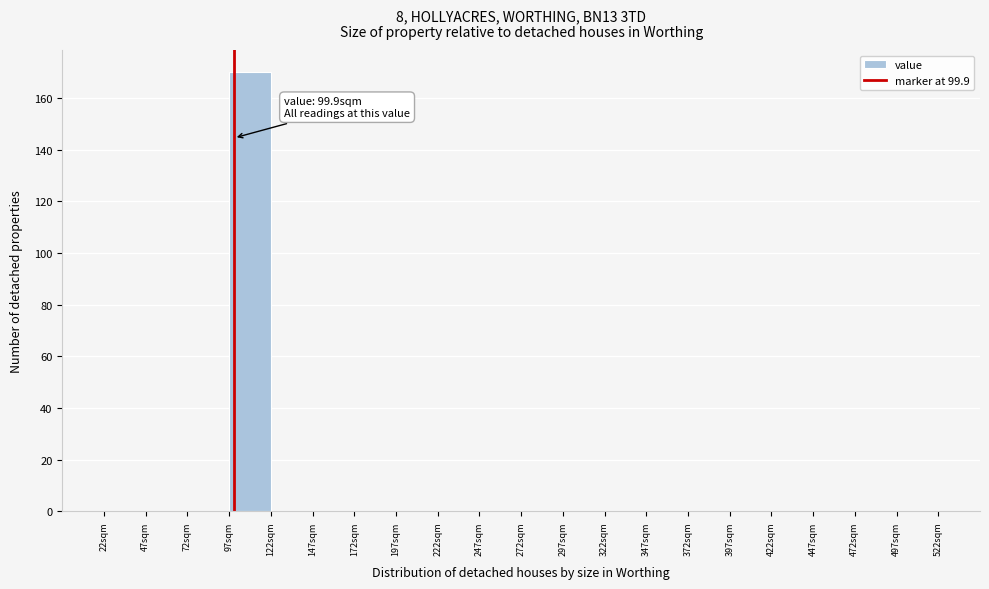

Over which range of the x-axis is the bar tallest?

97 to 122